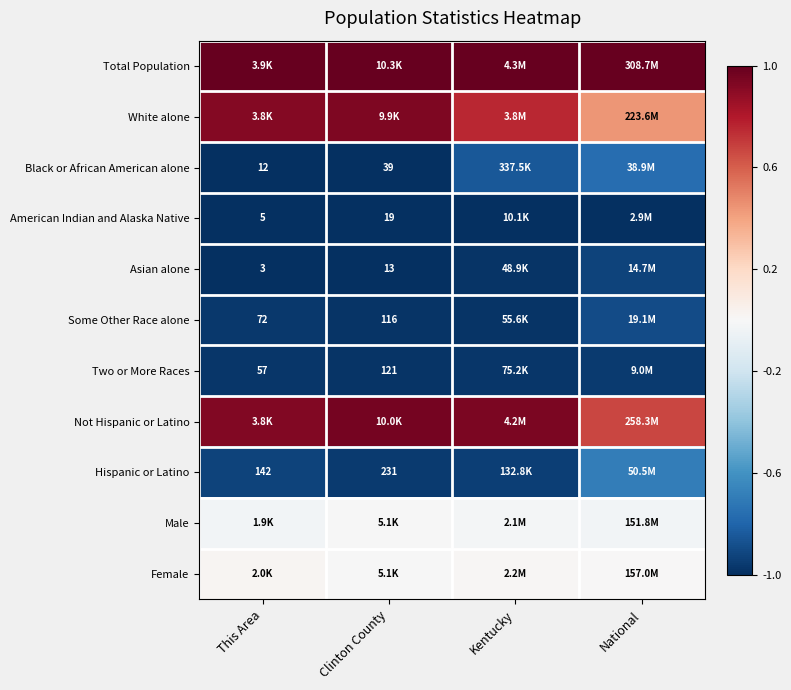

Is the value of Black or African American alone at This Area greater than the value of Some Other Race alone at Clinton County?

No